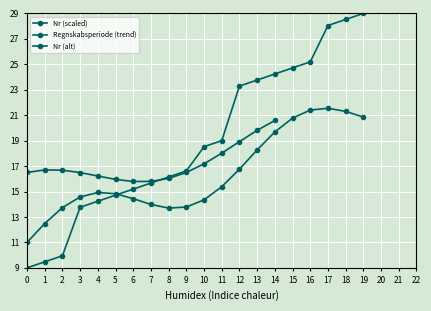

What is the smallest value displayed?

9.0